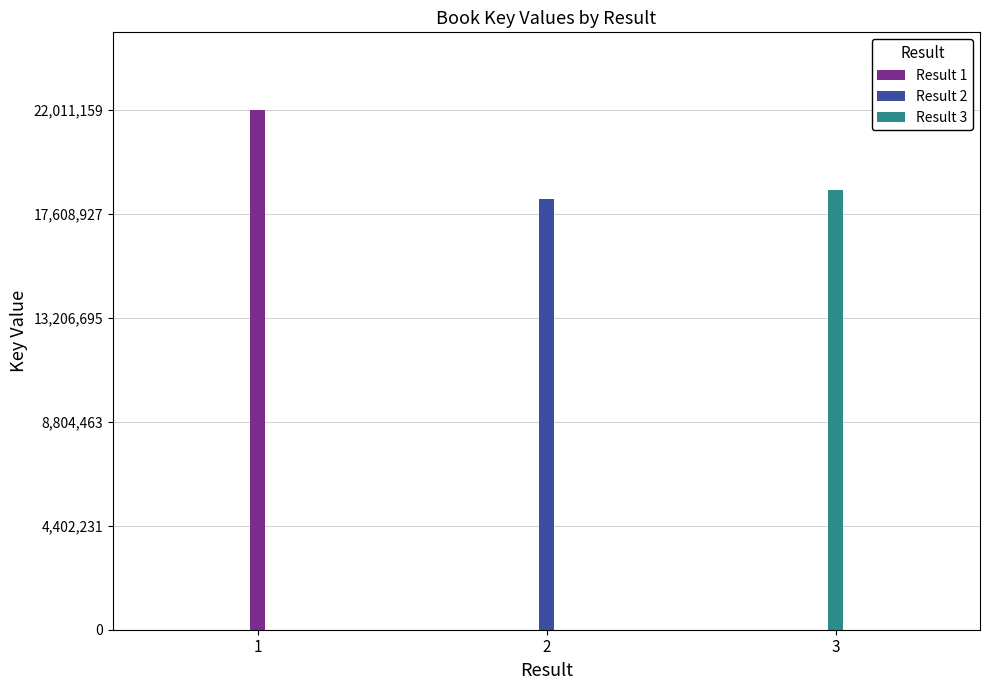

Does the chart contain any negative values?

No